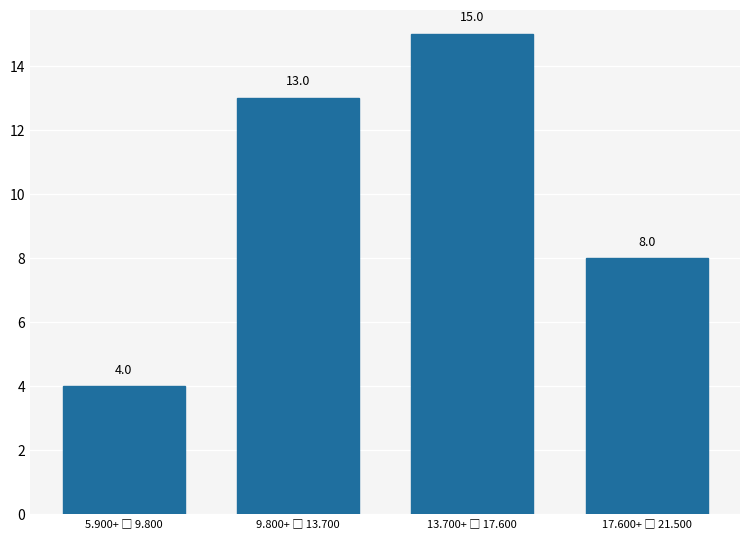

Reading left to right, transcribe all the data shown in this chart.

4	13	15	8